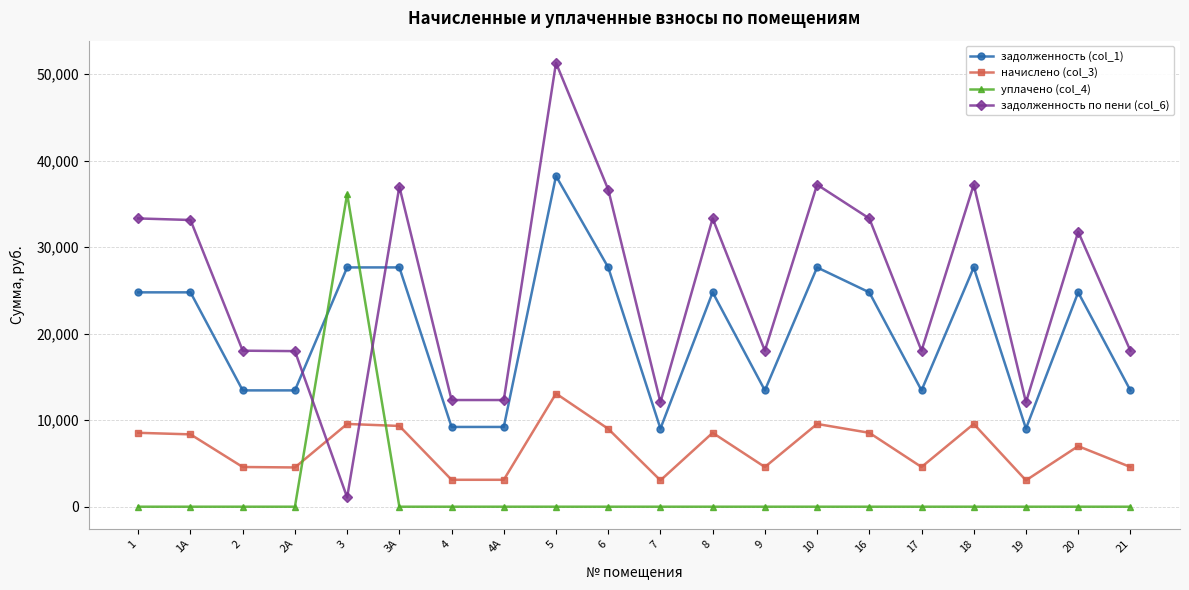

What are all the series names shown in the legend?

задолженность (col_1), начислено (col_3), уплачено (col_4), задолженность по пени (col_6)